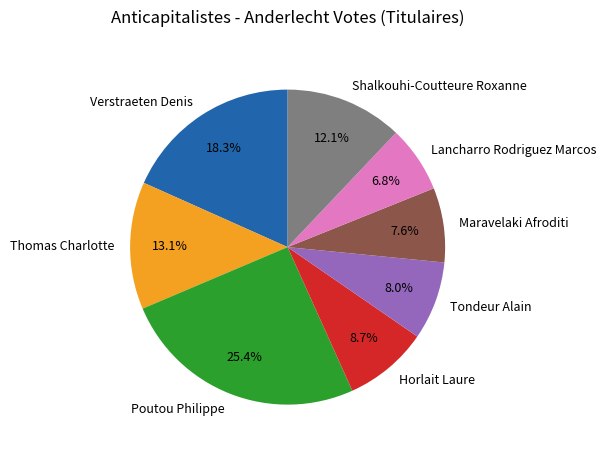

To the nearest percent, what is the combined percentage of Shalkouhi-Coutteure Roxanne and Horlait Laure?

21%